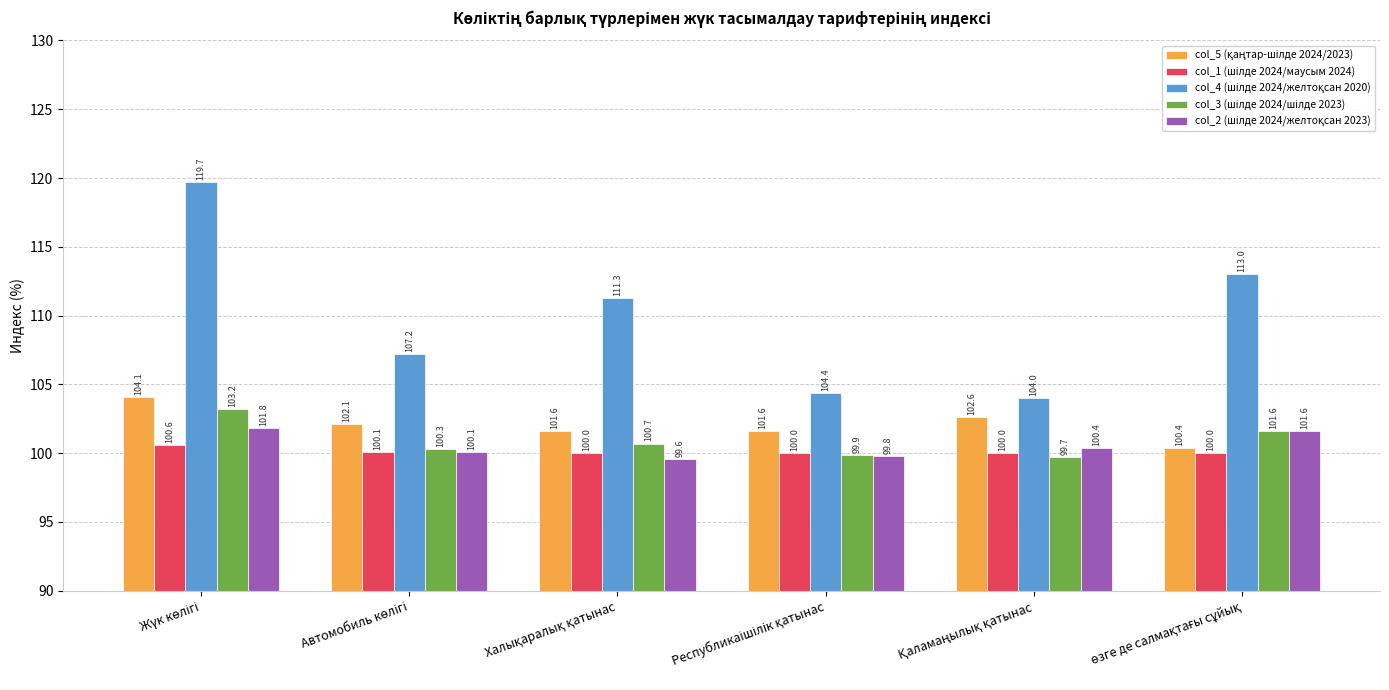

What is the maximum value shown in the chart?

119.7